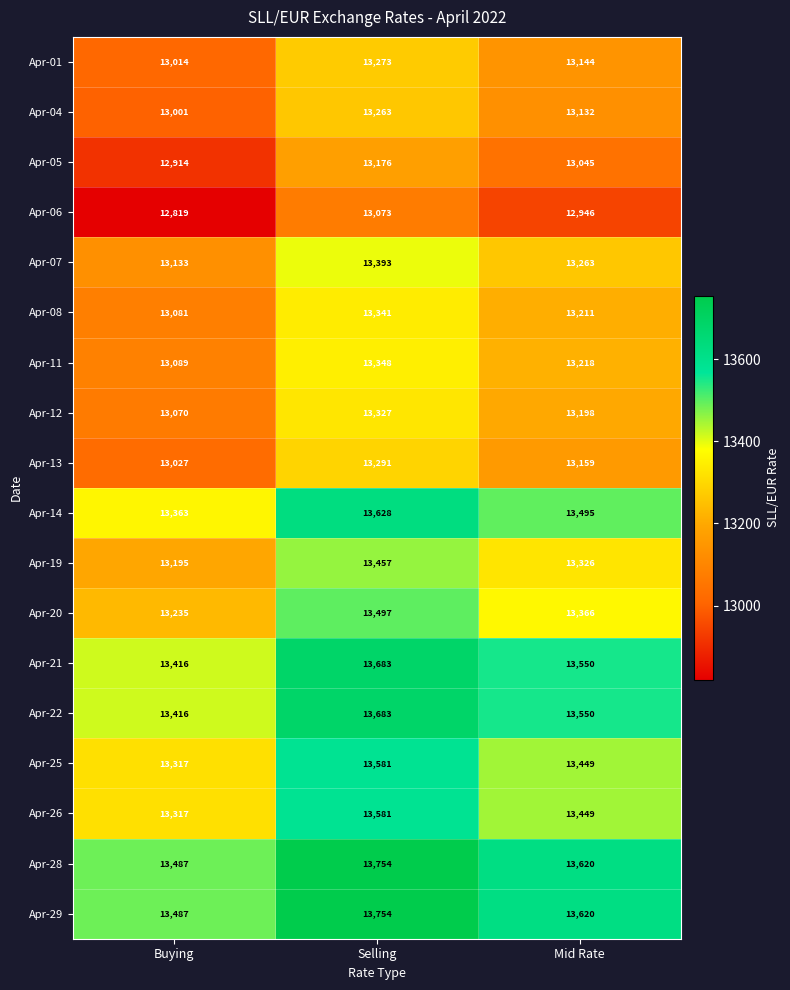

Which category has the highest value in the Apr-28 series?

Selling